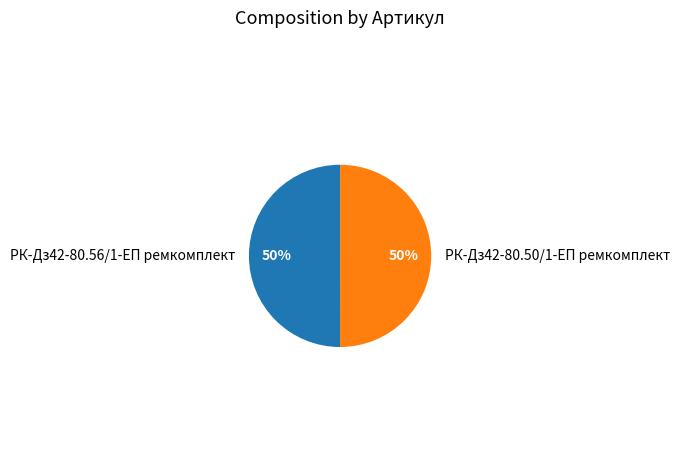

What percentage is the РК-Дз42-80.56/1-ЕП ремкомплект slice, to the nearest percent?

50%